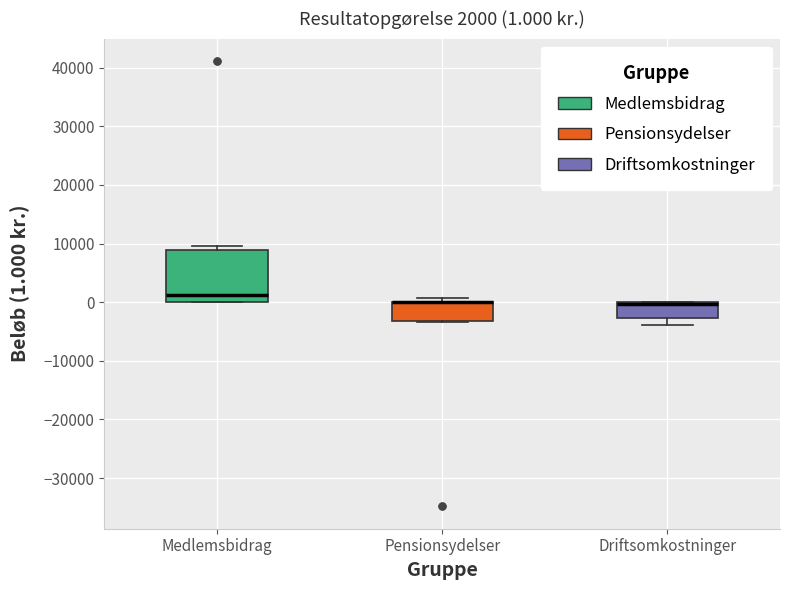

Which box is the tallest, from its lower edge to its upper edge?

Medlemsbidrag